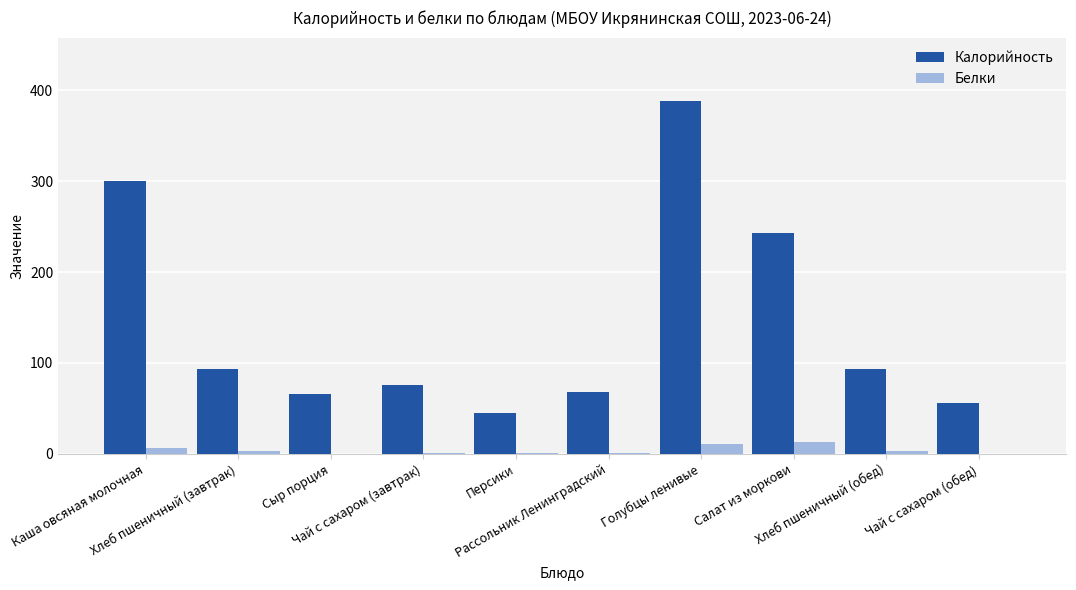

Does the chart contain stacked bars?

No